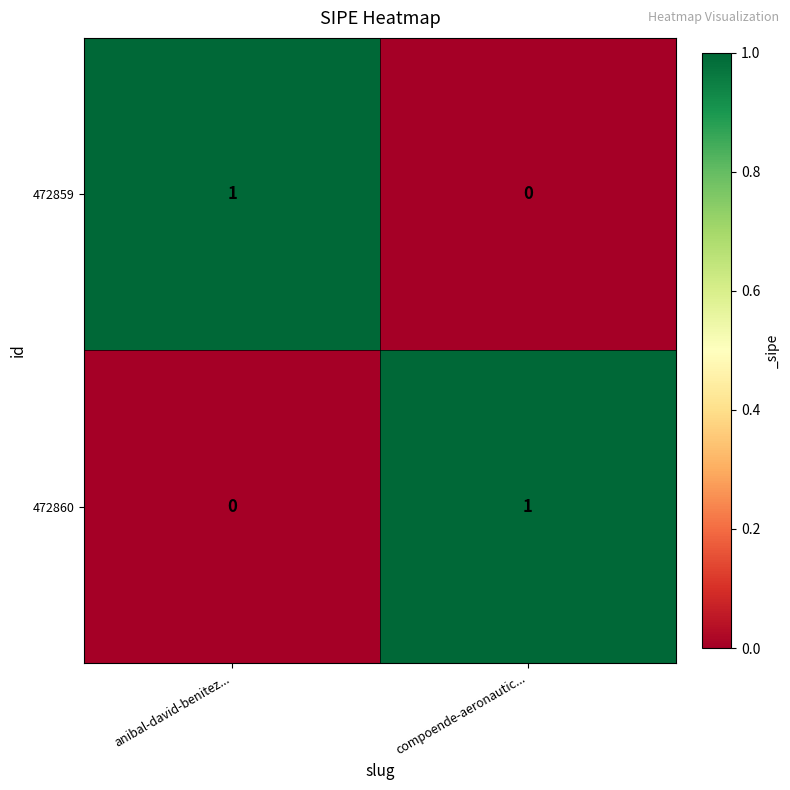

Where is 472860 nearest to the value 0?

anibal-david-benitez...